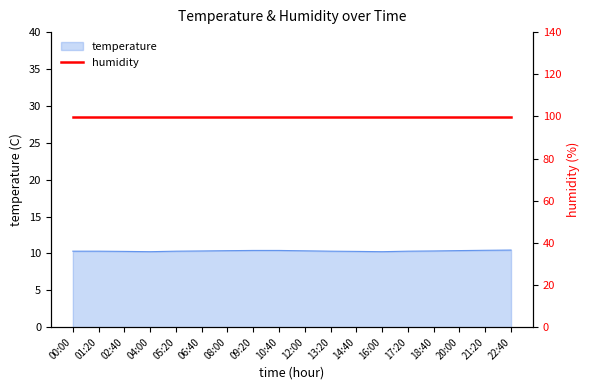

What is the approximate value at 16:00?

10.2